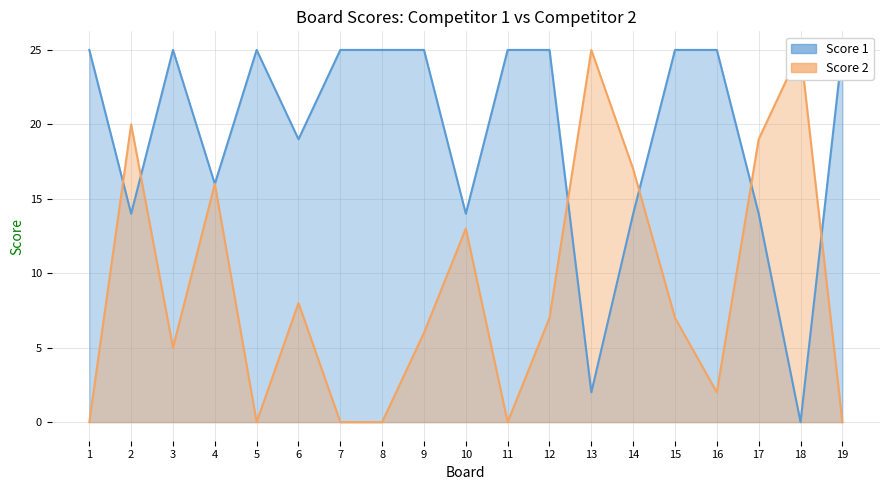

Read the Score 1 value at 7, to the nearest 10.

20